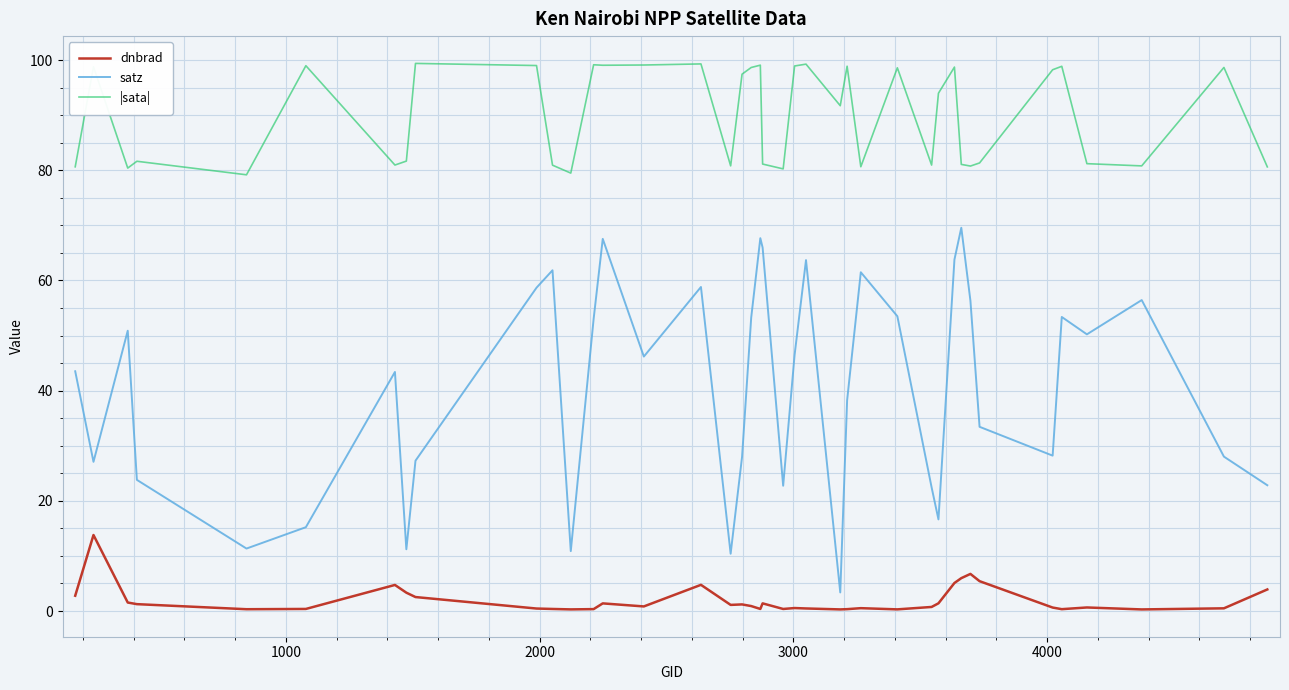

What is the greatest value displayed?

99.4